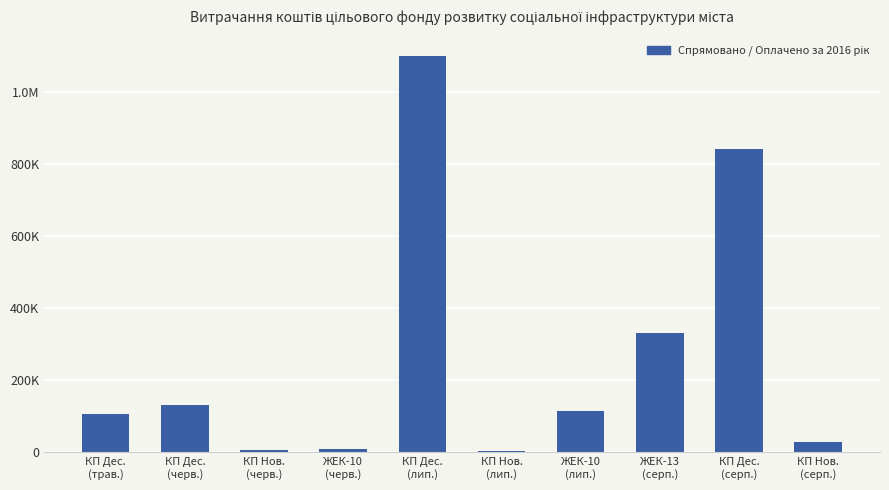

True or false: the data shows 1100483.6 at КП Дес.
(лип.).

True